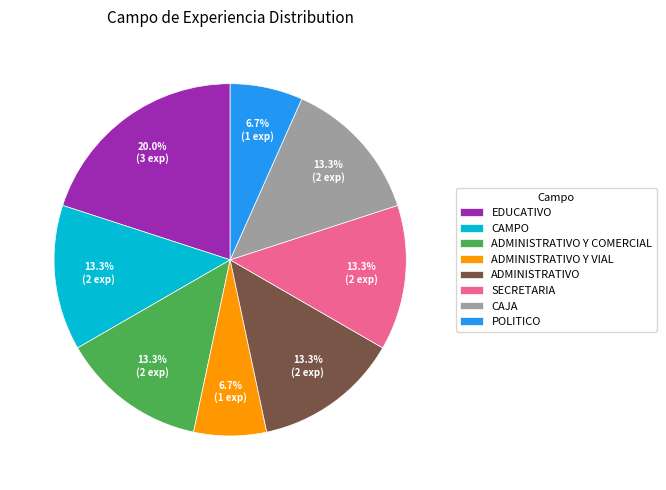

True or false: SECRETARIA accounts for 13% of the total.

True